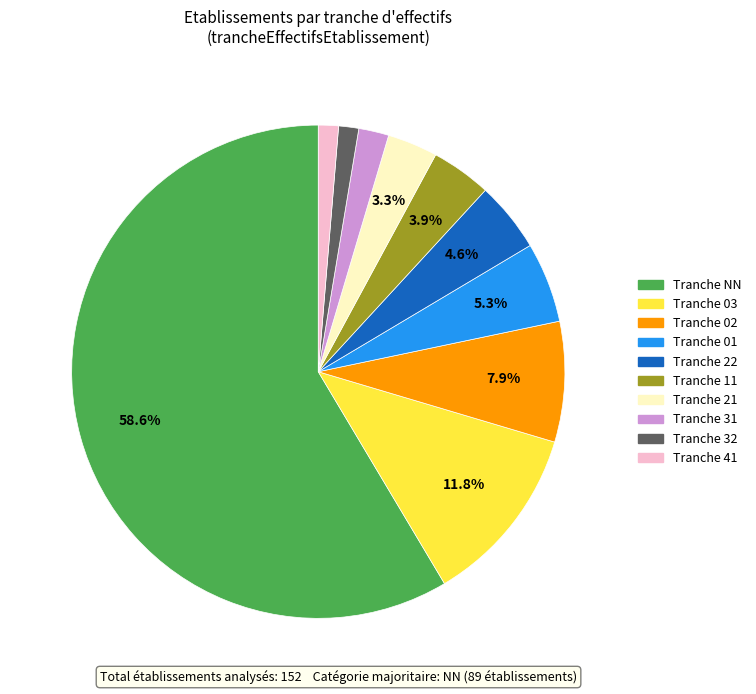

Is there any slice that represents more than half of the pie?

Yes